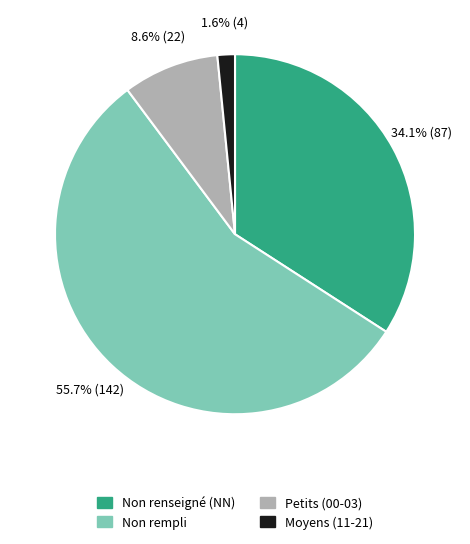

What portion of the pie excludes Petits (00-03)?

91.4%